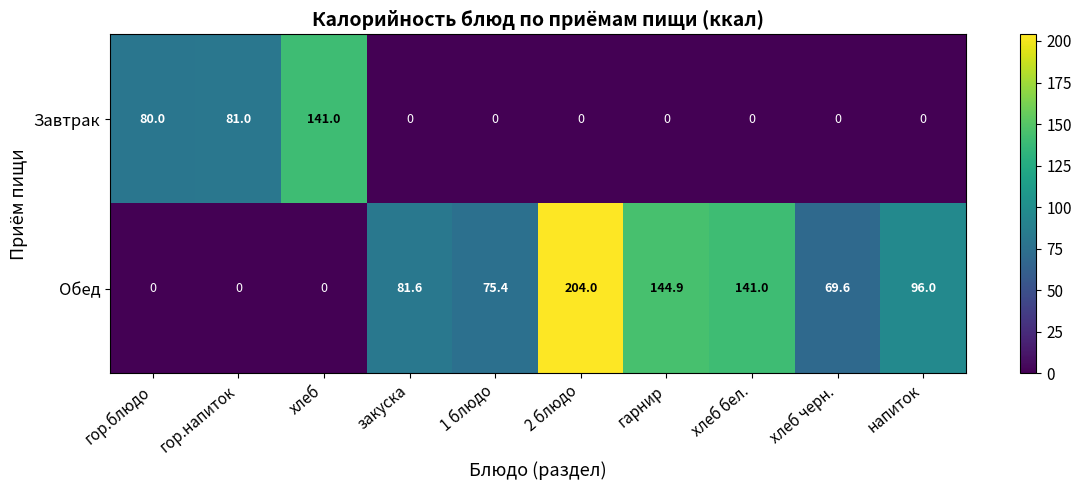

Rank the series by their average value, from highest to lowest.

Обед, Завтрак